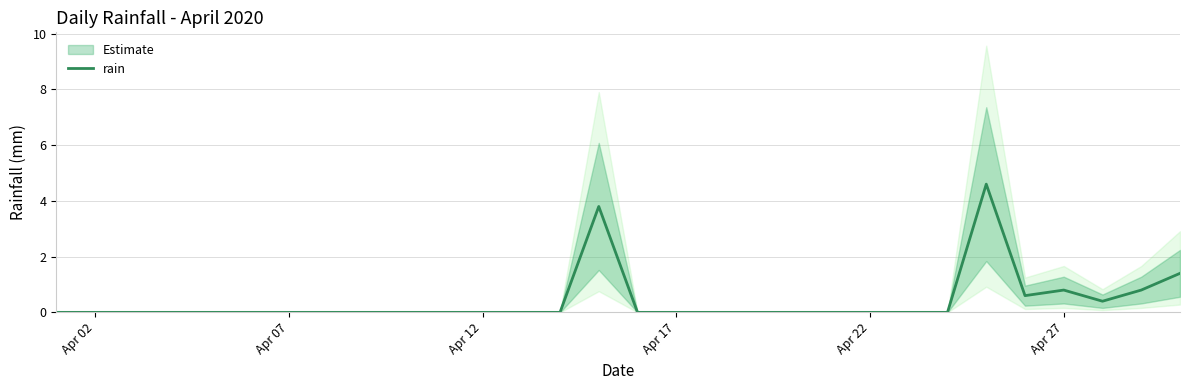

At which category does the chart reach its minimum across all series?

Apr 02